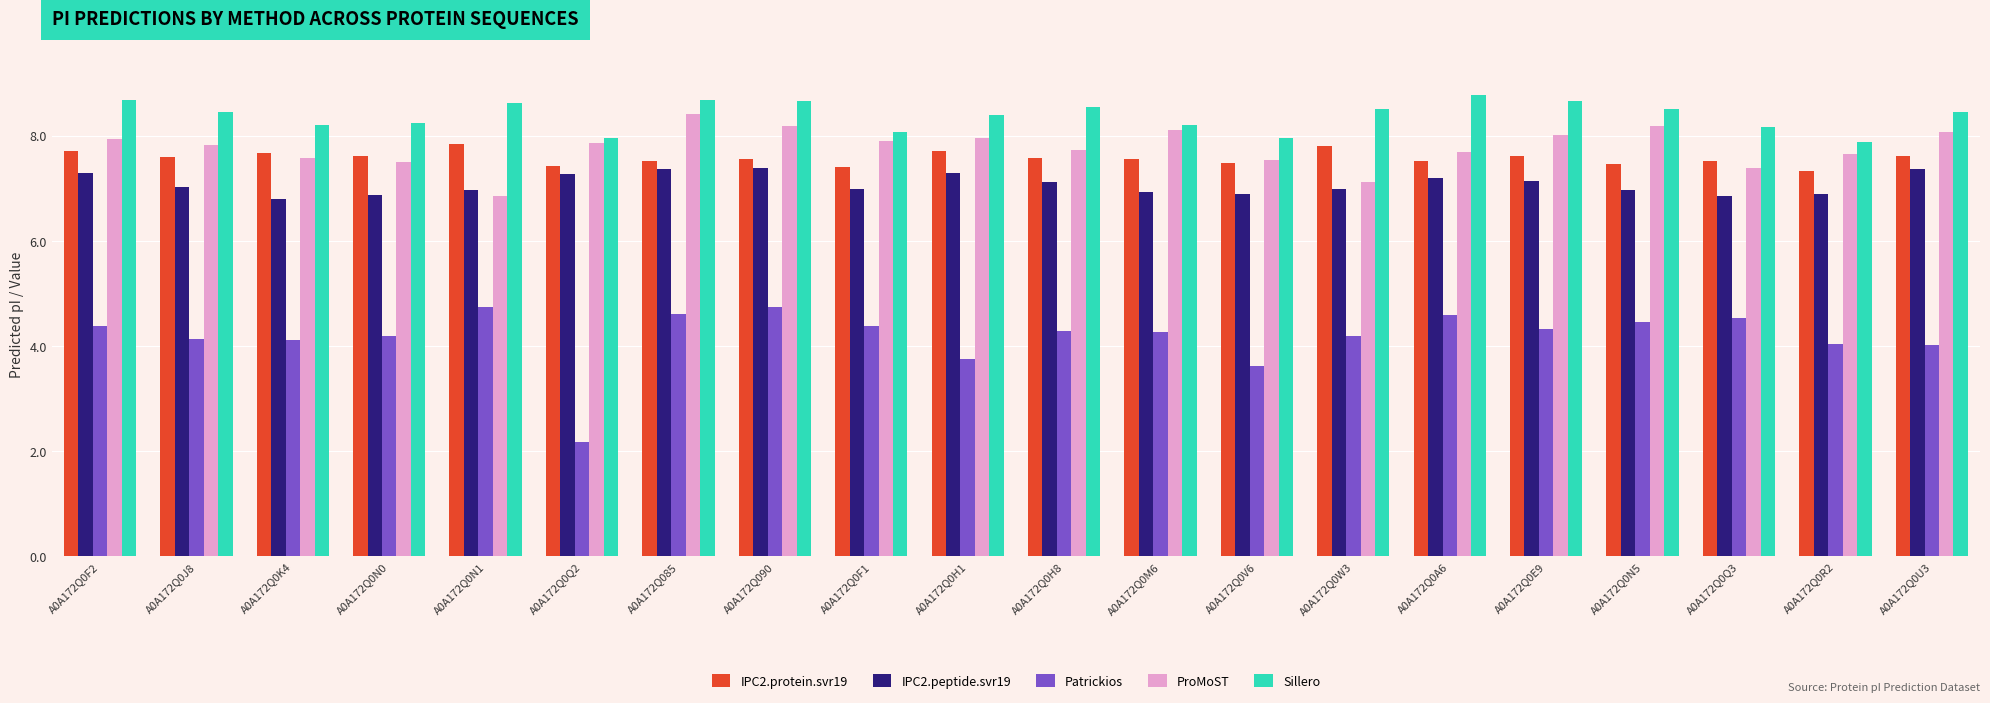

What is the highest value of the Sillero series?

8.8